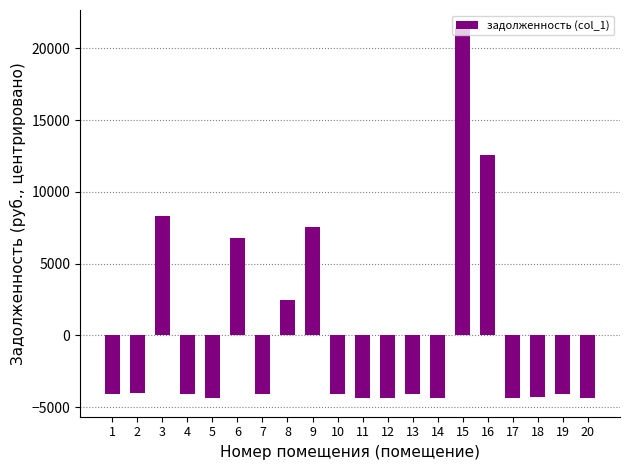

Where is the data nearest to the value 8504?

3